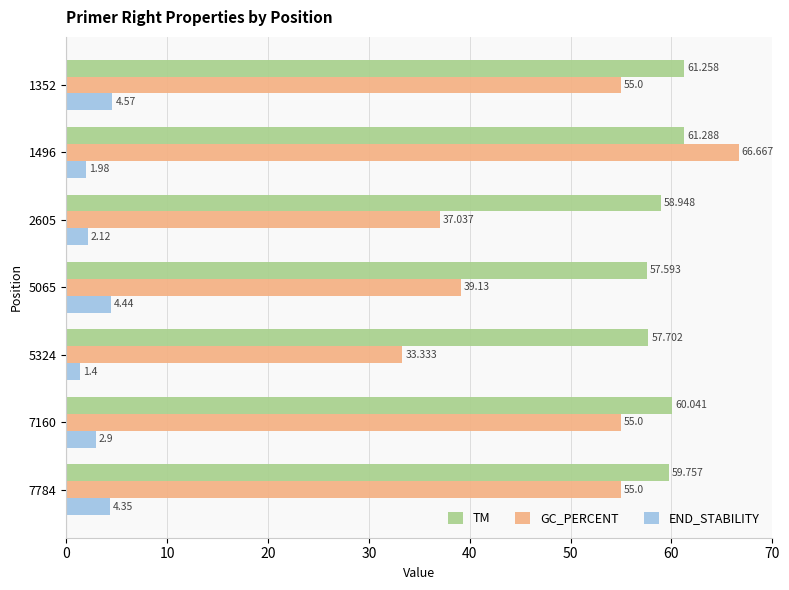

Is the value of TM at 1352 greater than the value of GC_PERCENT at 7160?

Yes